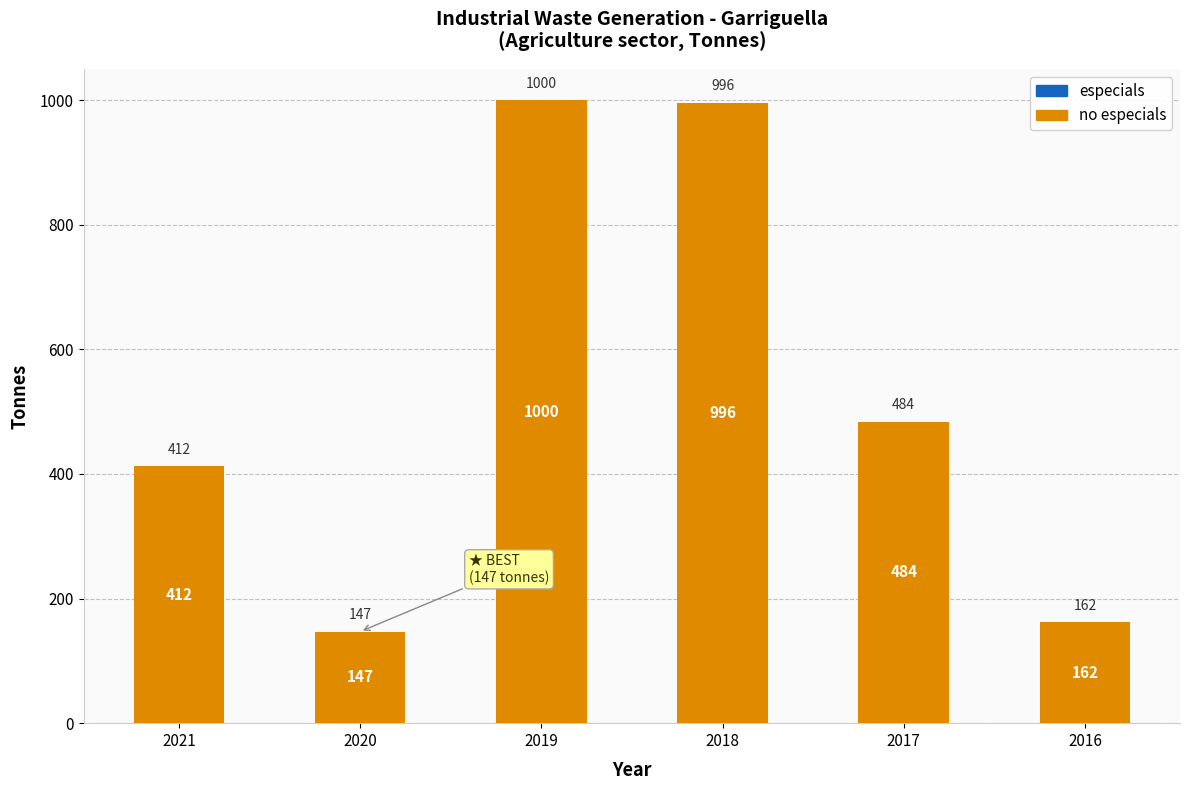

What is the change in value from 2020 to 2019?

+853